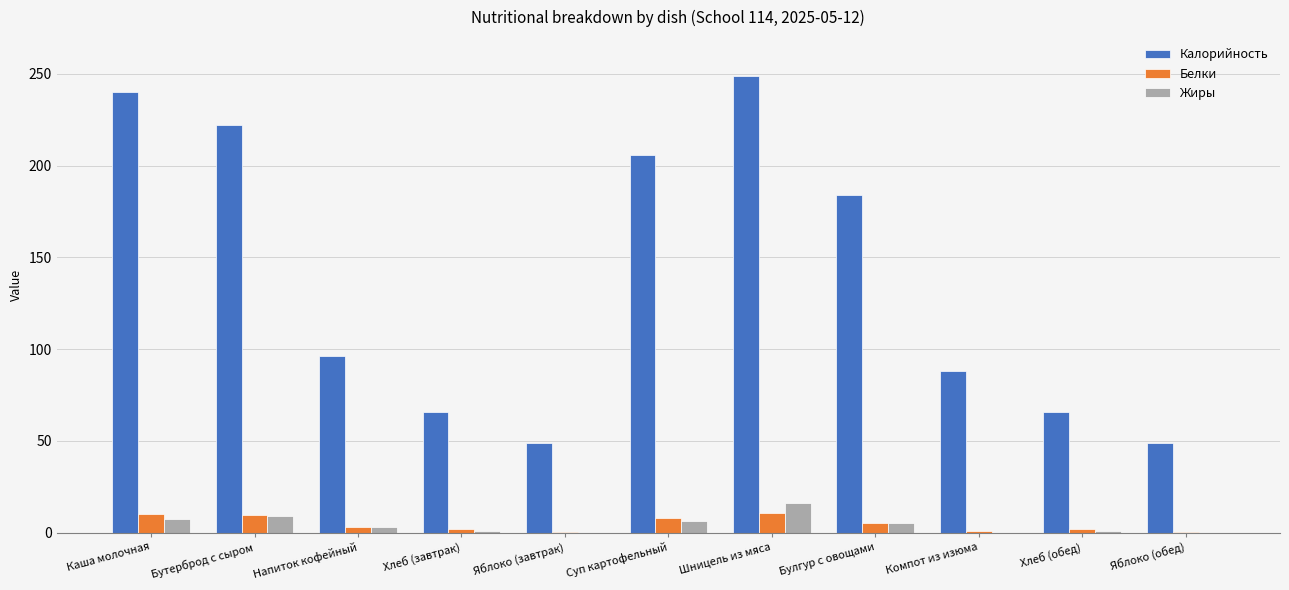

Which category has the highest value in the Калорийность series?

Шницель из мяса